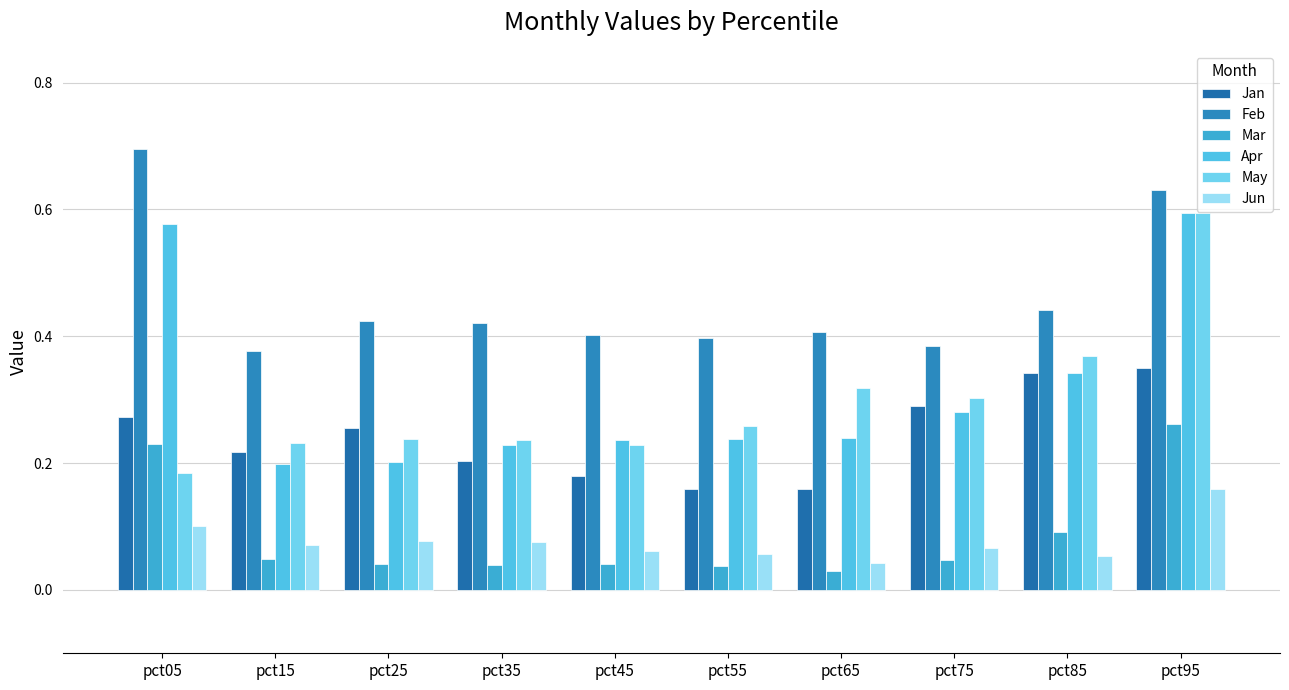

How many bars are there in each group?

6